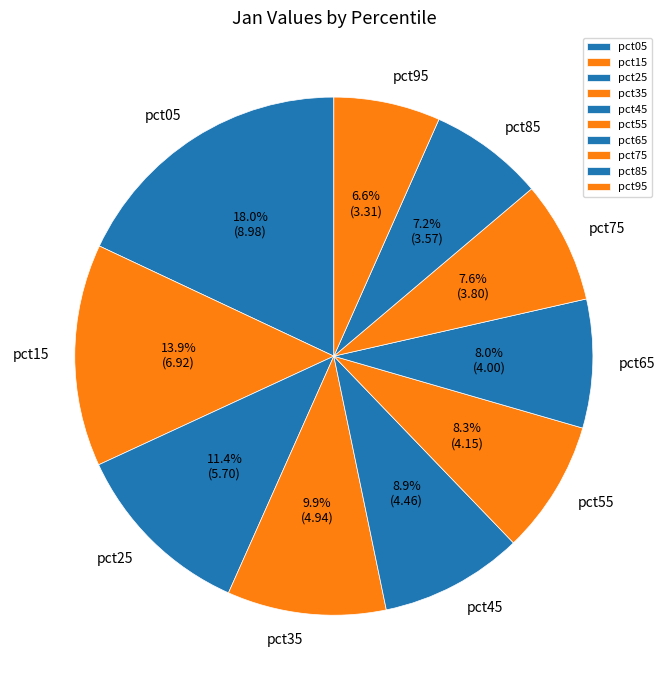

Count the number of slices in the pie.

10